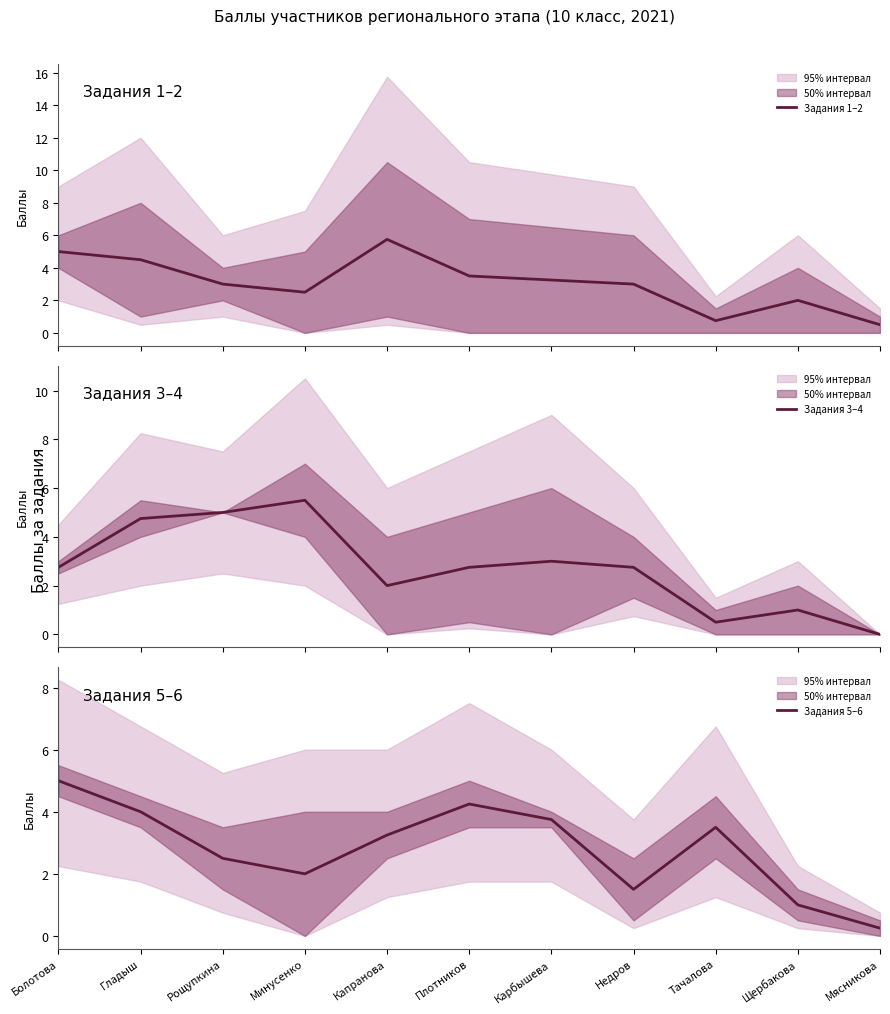

What are all the series names shown in the legend?

Задания 1–2, Задания 3–4, Задания 5–6